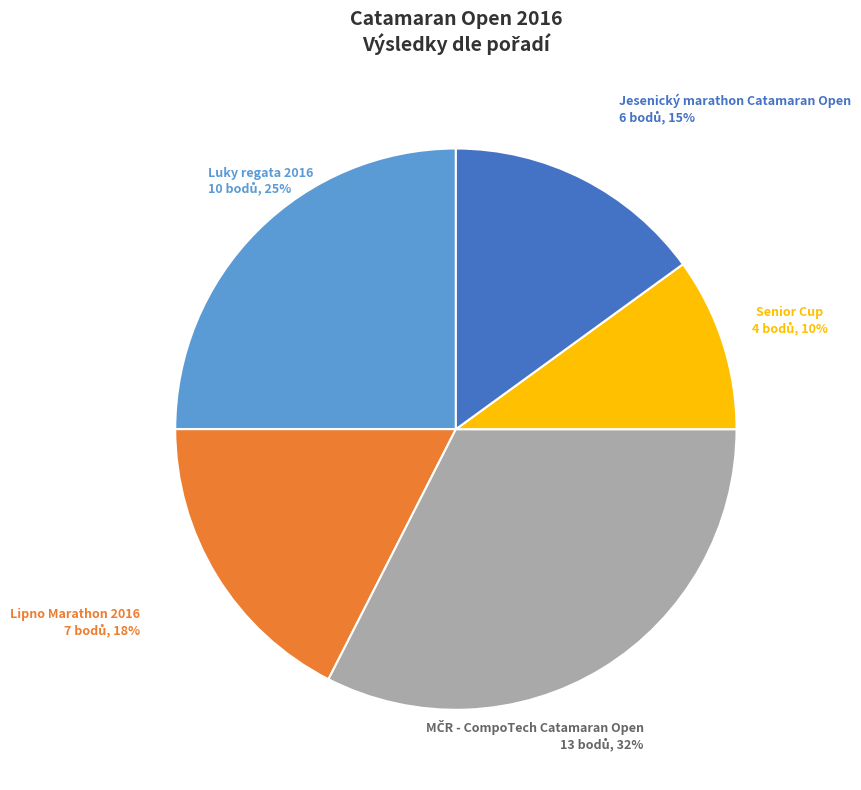

Is there a majority slice in this chart?

No